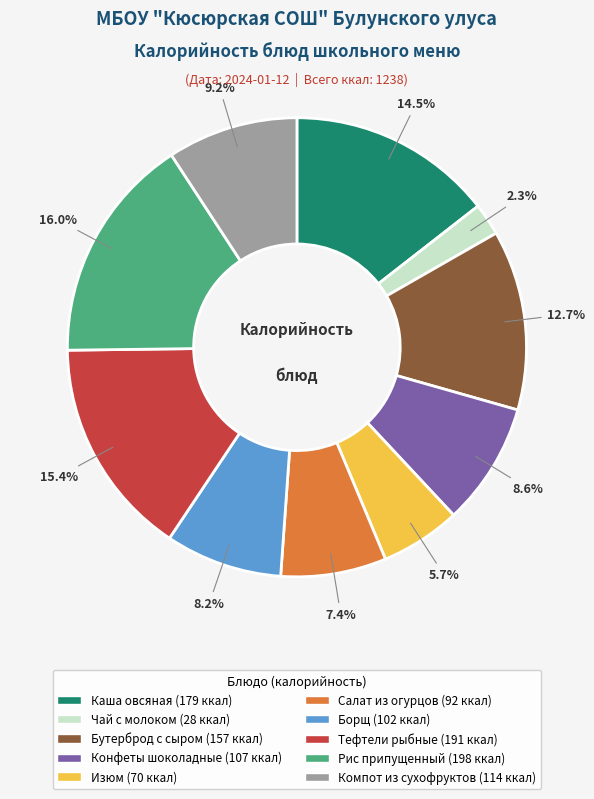

Does any single category account for the majority?

No